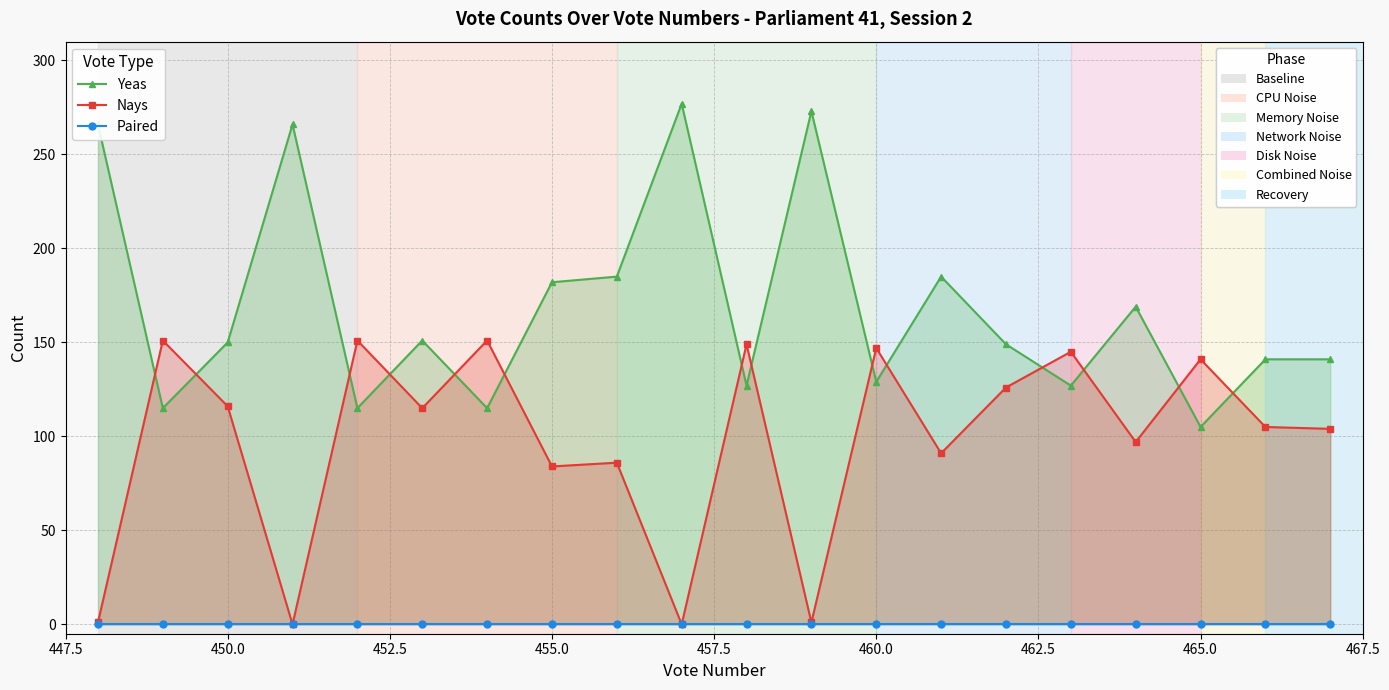

How many lines are shown in the chart?

3